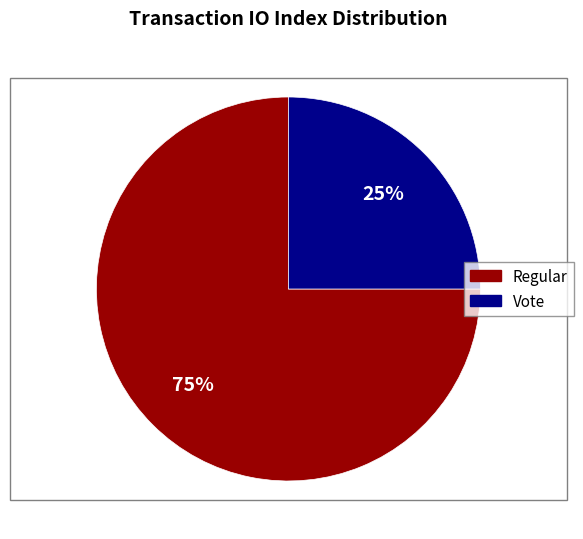

Which slice represents more than half of the pie?

Regular